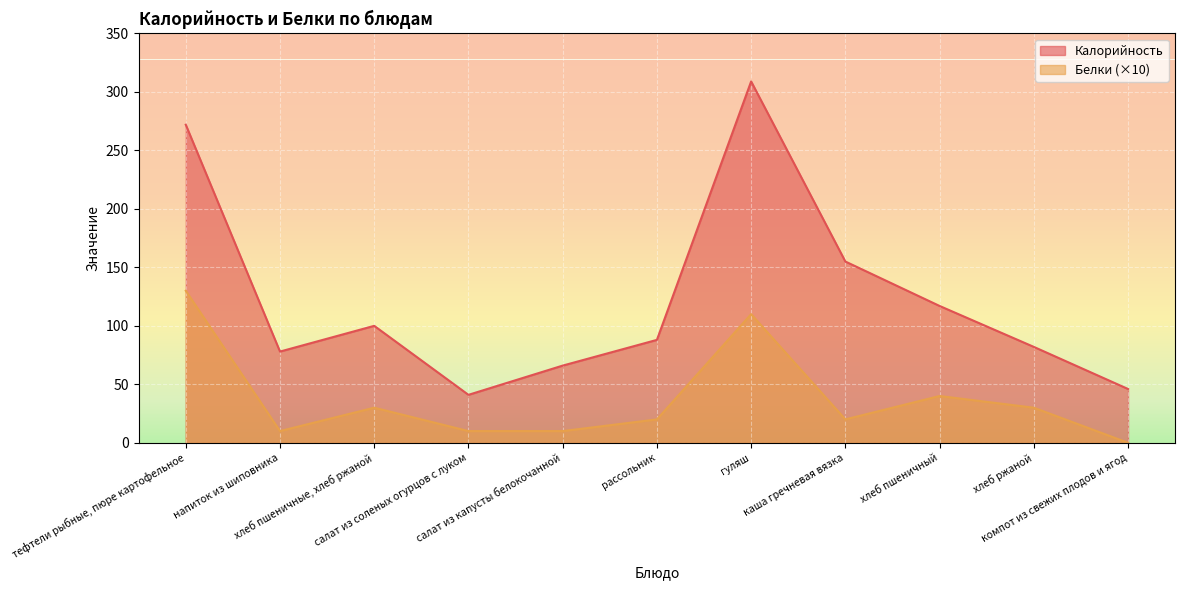

What is the lowest value of the Калорийность series?

41